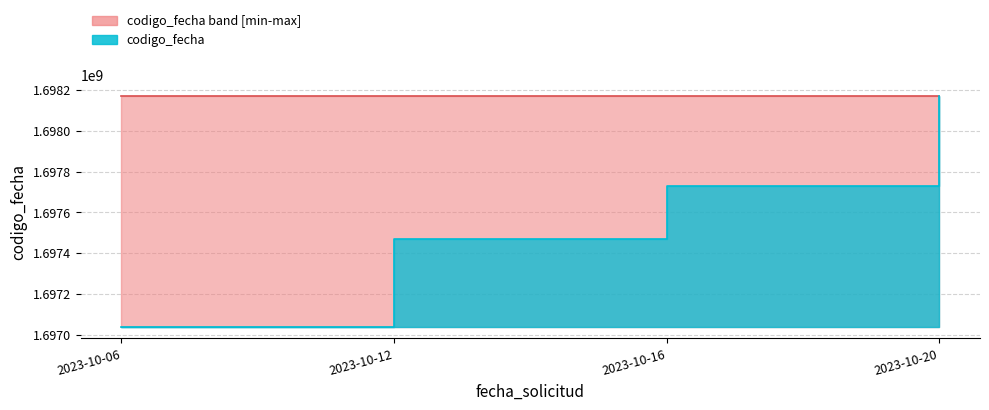

The value at 2023-10-12 is 944348177. True or false?

False